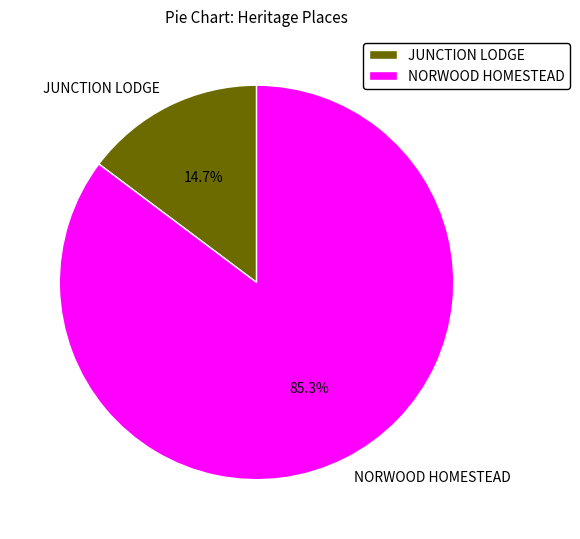

What is the smallest slice in the pie chart?

JUNCTION LODGE